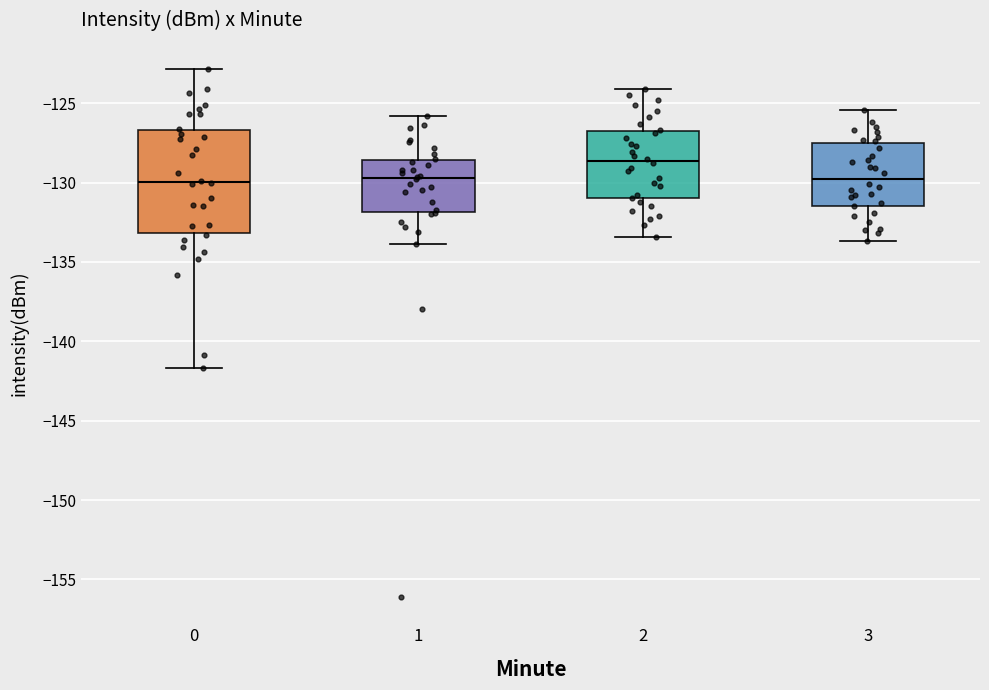

Reading left to right, read every box against the y-axis: the position of its median line, the range the box covers, and the ends of its whiskers. The values are not printed on the chart, so give them approximately, as read against the axis.

0: median -130.0, box -133.0 to -126.5, whiskers -141.5 to -123.0
1: median -129.5, box -132.0 to -128.5, whiskers -134.0 to -126.0
2: median -128.5, box -131.0 to -126.5, whiskers -133.5 to -124.0
3: median -129.5, box -131.5 to -127.5, whiskers -133.5 to -125.5